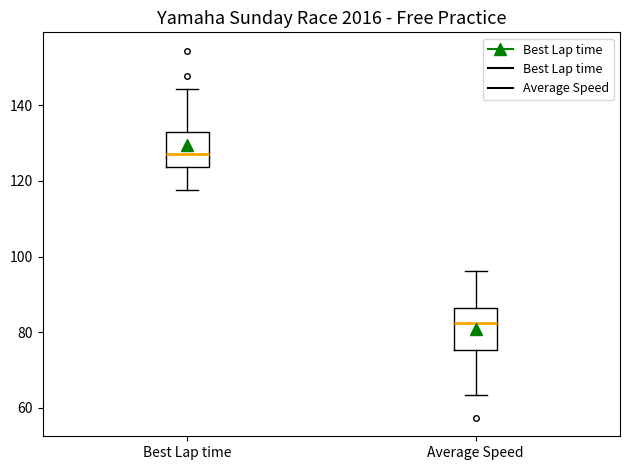

Reading left to right, transcribe this box plot: for each box, give where its median line is, the range the box spans, and where its two whiskers end, as read against the y-axis. The values are not printed on the chart, so give them approximately, as read against the axis.

Best Lap time: median 128, box 124 to 132, whiskers 118 to 144
Average Speed: median 82, box 76 to 86, whiskers 64 to 96